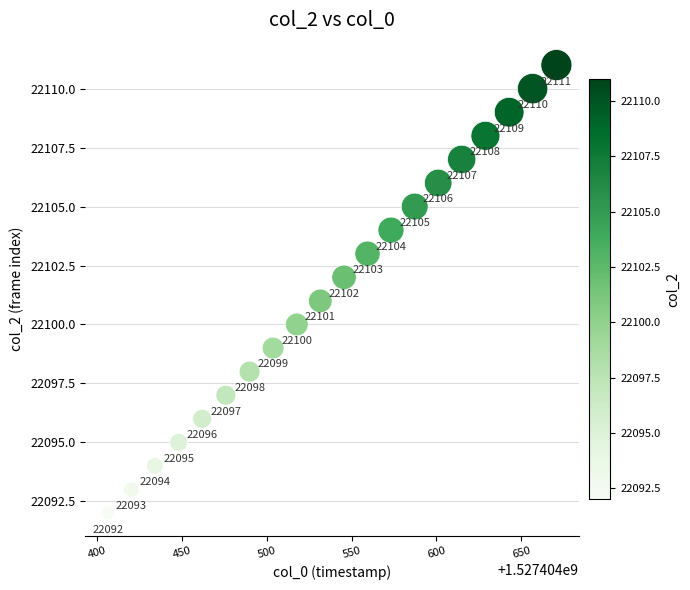

What Y value in the scatter plot is closest to 22101?

22101